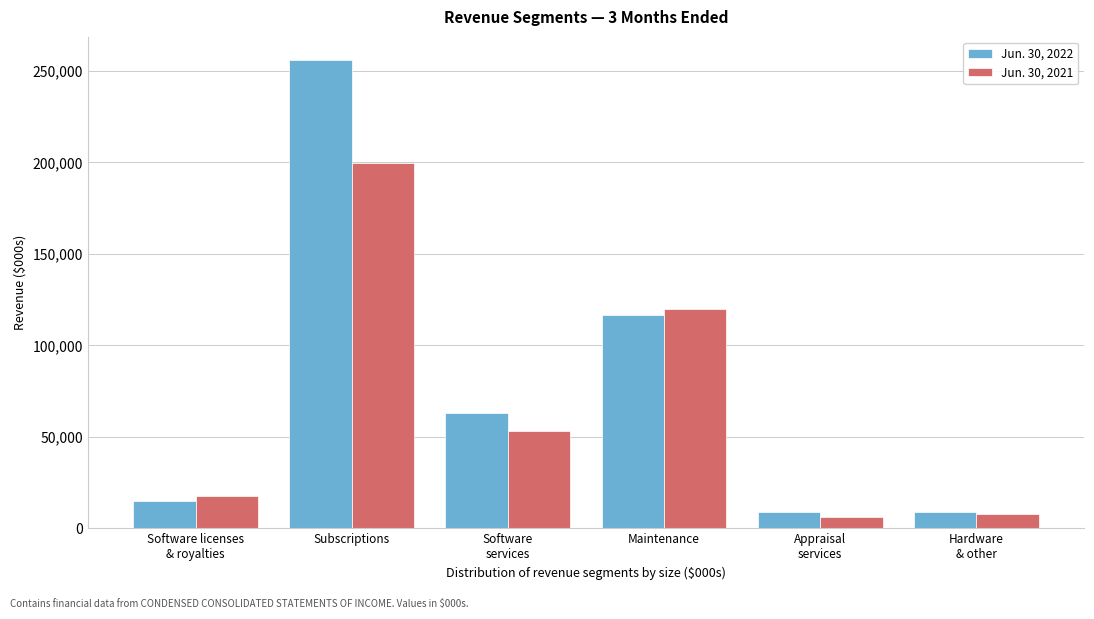

List the series in order of their overall mean, lowest first.

Jun. 30, 2021, Jun. 30, 2022